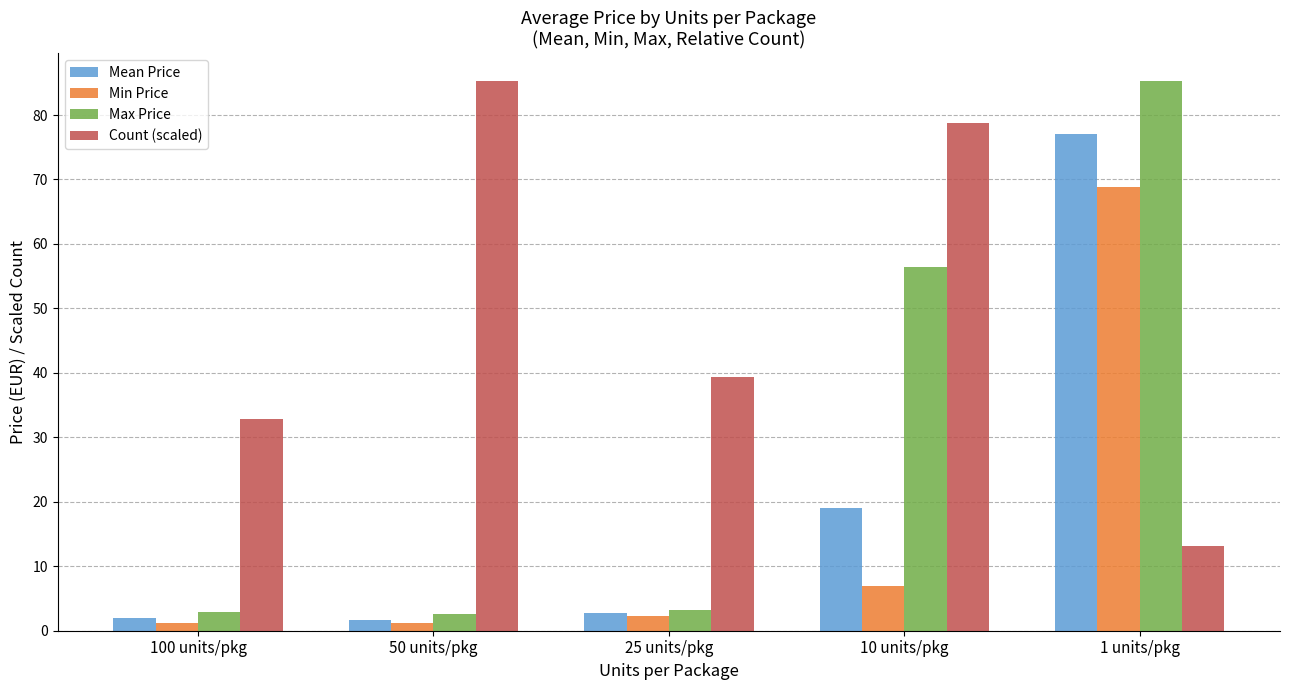

What is the sum of all Mean Price values?

102.4